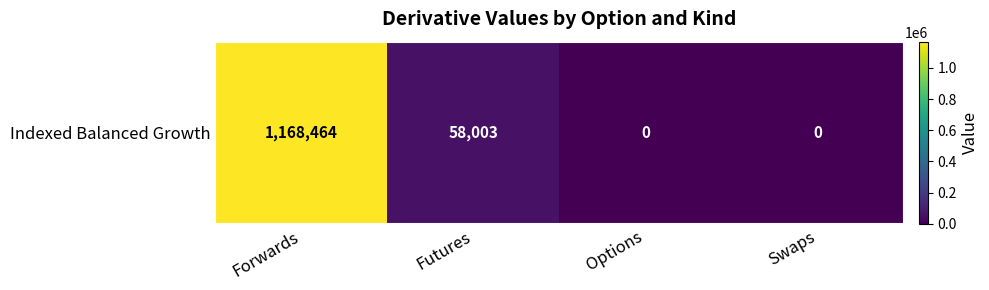

List the labels in order of value, largest first.

Forwards, Futures, Options, Swaps